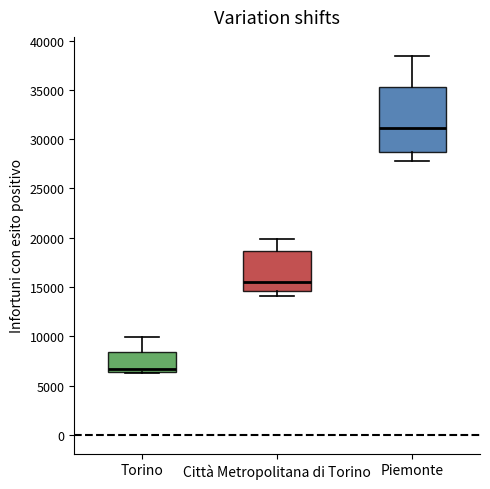

Reading left to right, read every box against the y-axis: the position of its median line, the range the box covers, and the ends of its whiskers. The values are not printed on the chart, so give them approximately, as read against the axis.

Torino: median 6500 (just above the box's lower edge), box 6500 to 8500, whiskers 6000 to 10000
Città Metropolitana di Torino: median 15500, box 14500 to 18500, whiskers 14000 to 20000
Piemonte: median 31000, box 28500 to 35500, whiskers 28000 to 38500